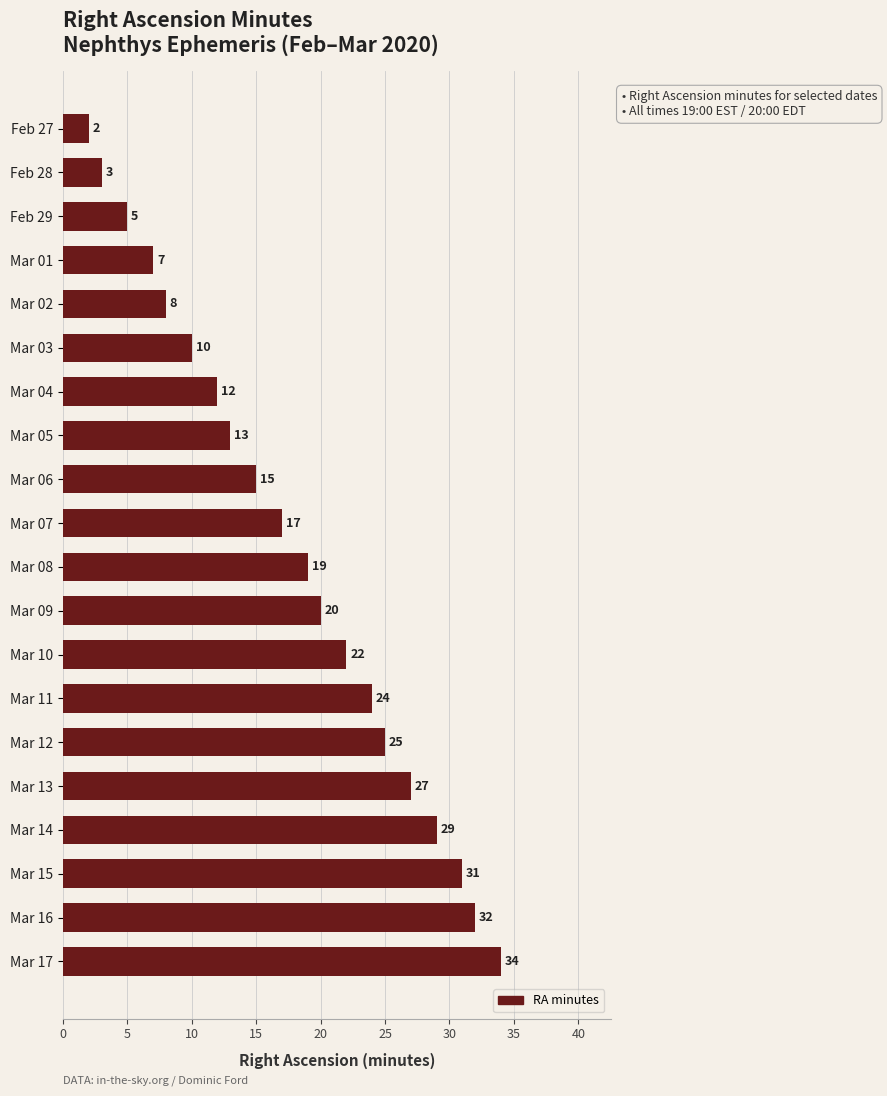

Where is the data nearest to the value 18?

Mar 07